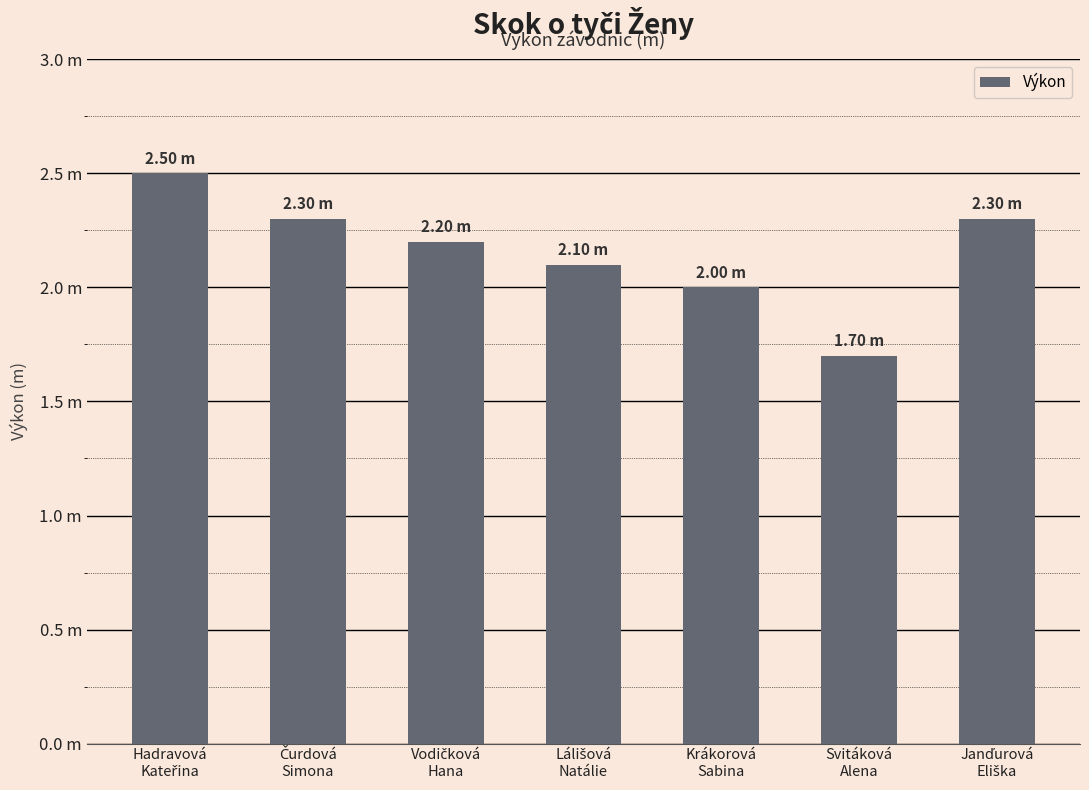

What is the sum of the values at Vodičková
Hana and Čurdová
Simona?

4.5